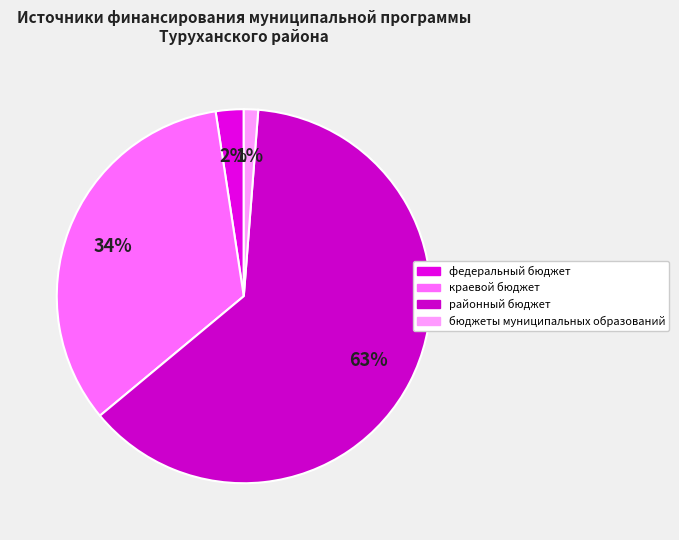

To the nearest percent, what is the average slice percentage?

25%